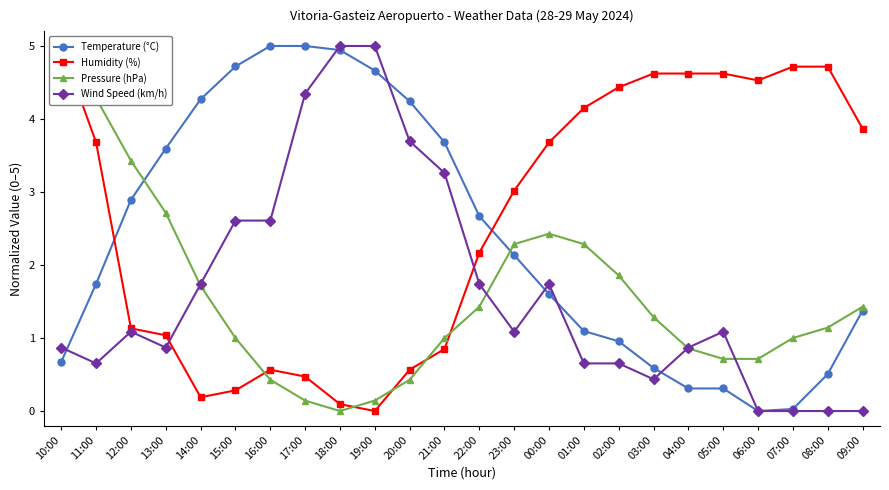

What is the label of the 7th point from the right?

03:00